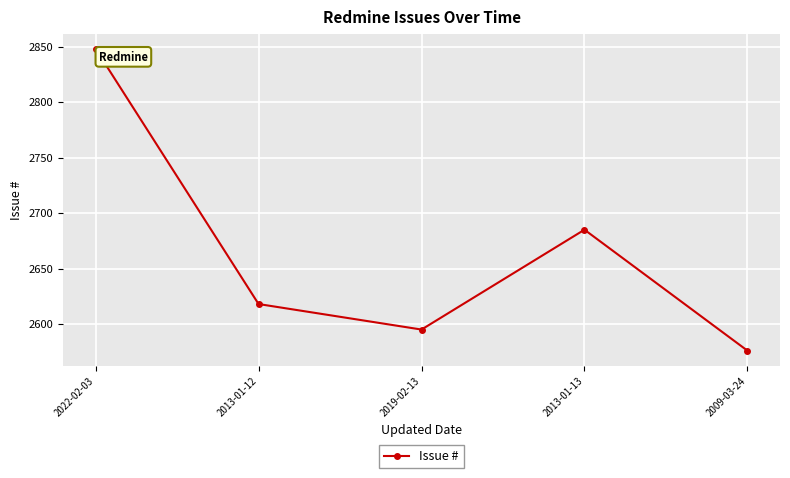

How many distinct data groups are displayed?

1